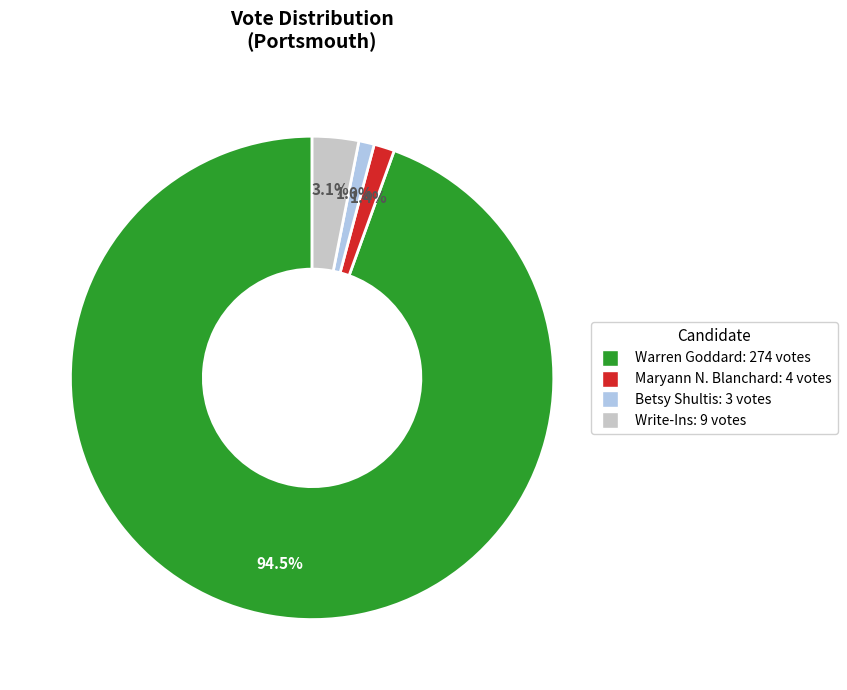

Which has a higher value, Write-Ins or Warren Goddard?

Warren Goddard